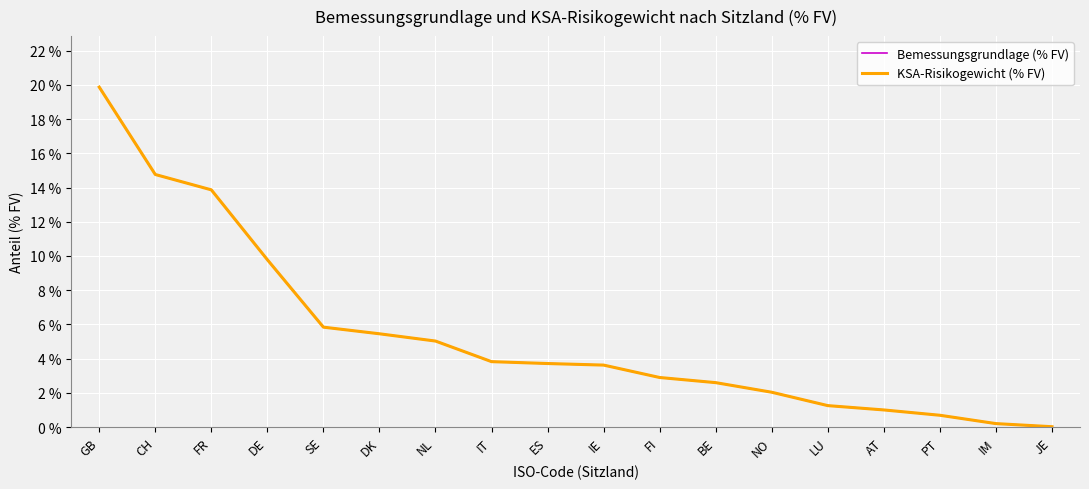

What is the value of the KSA-Risikogewicht (% FV) point at the 10th from the left?

3.6